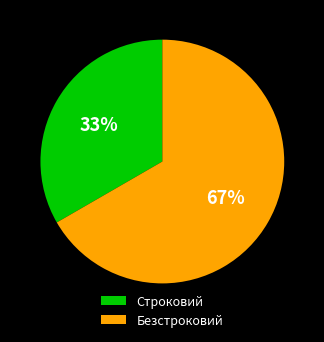

Is there a majority slice in this chart?

Yes